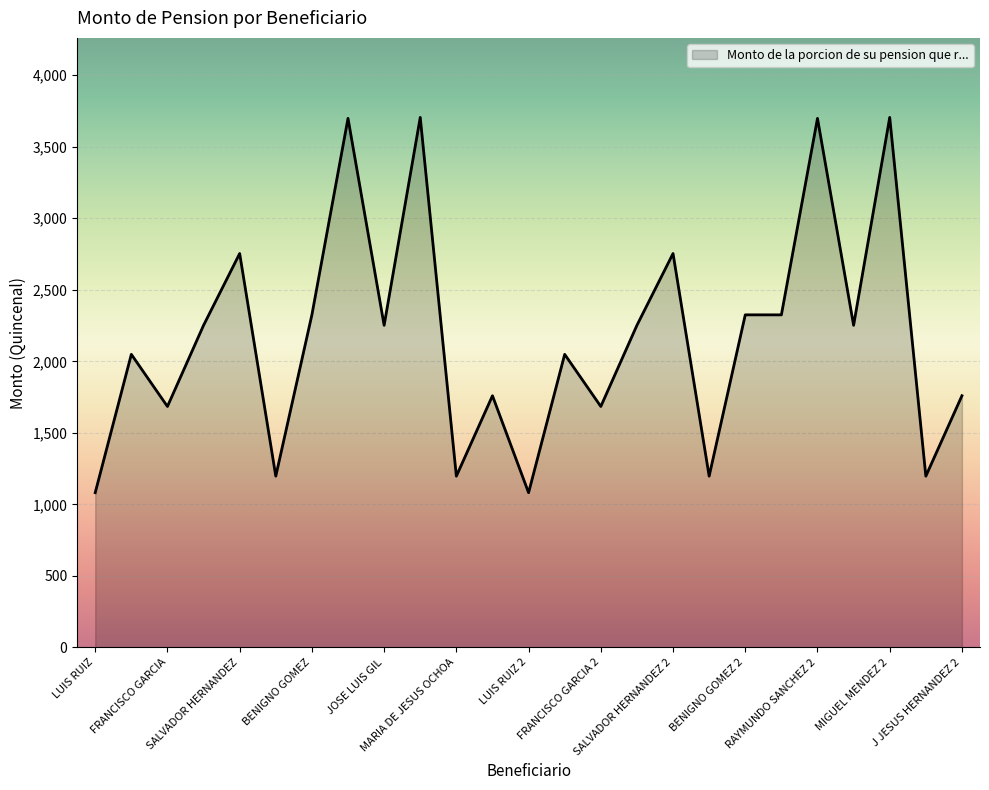

What is the sum of all values?

54234.4